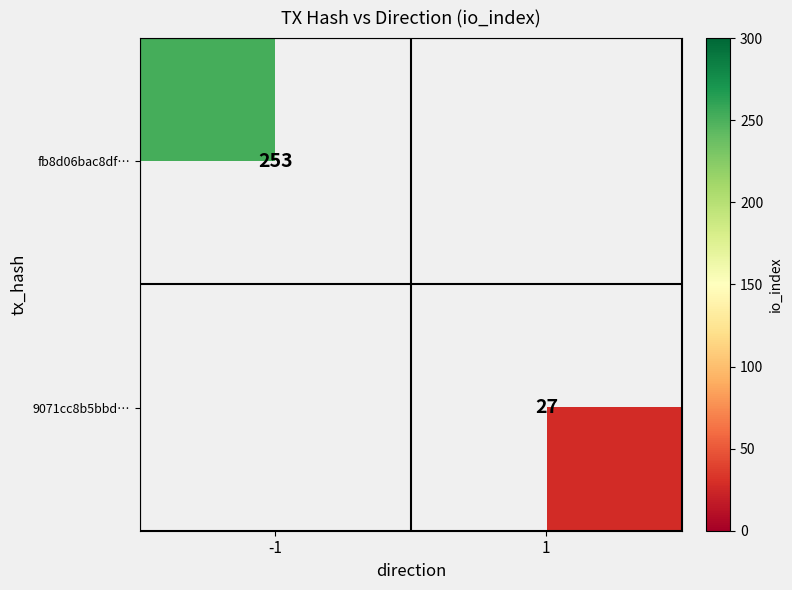

Is it true that 9071cc8b5bbd… equals 11 at 1?

False